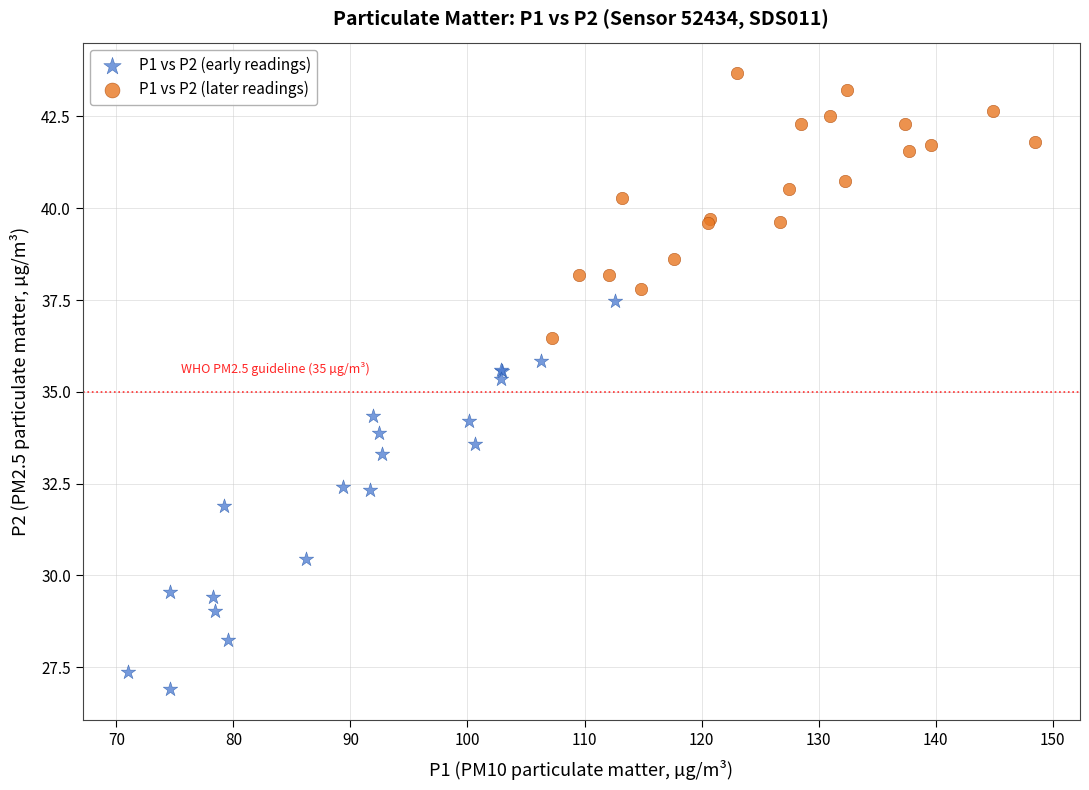

Which series has the largest Y range (max minus min)?

P1 vs P2 (early readings)